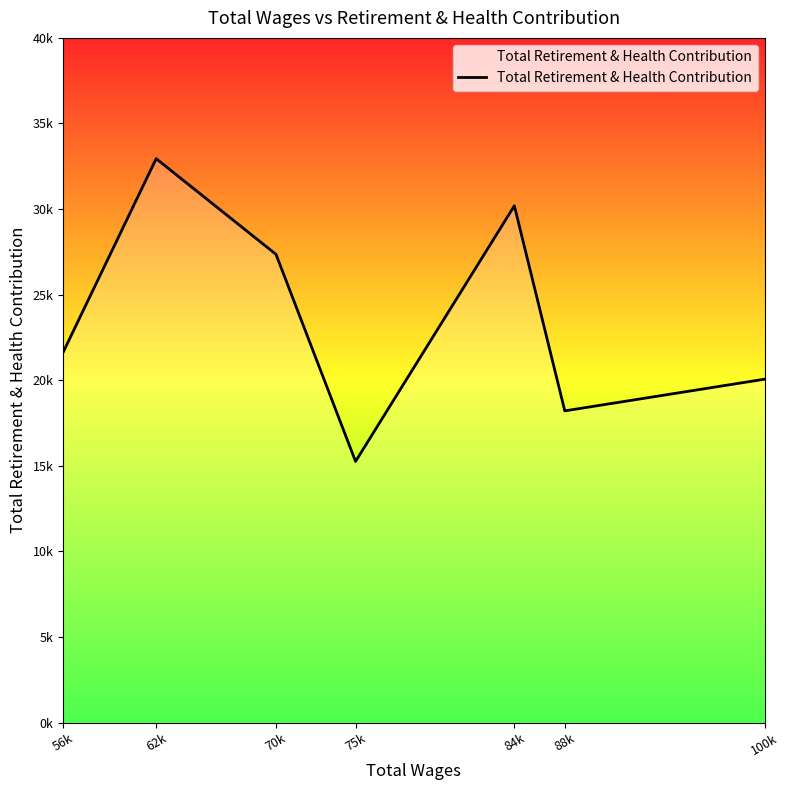

Where does the data first go above 21633?

62k